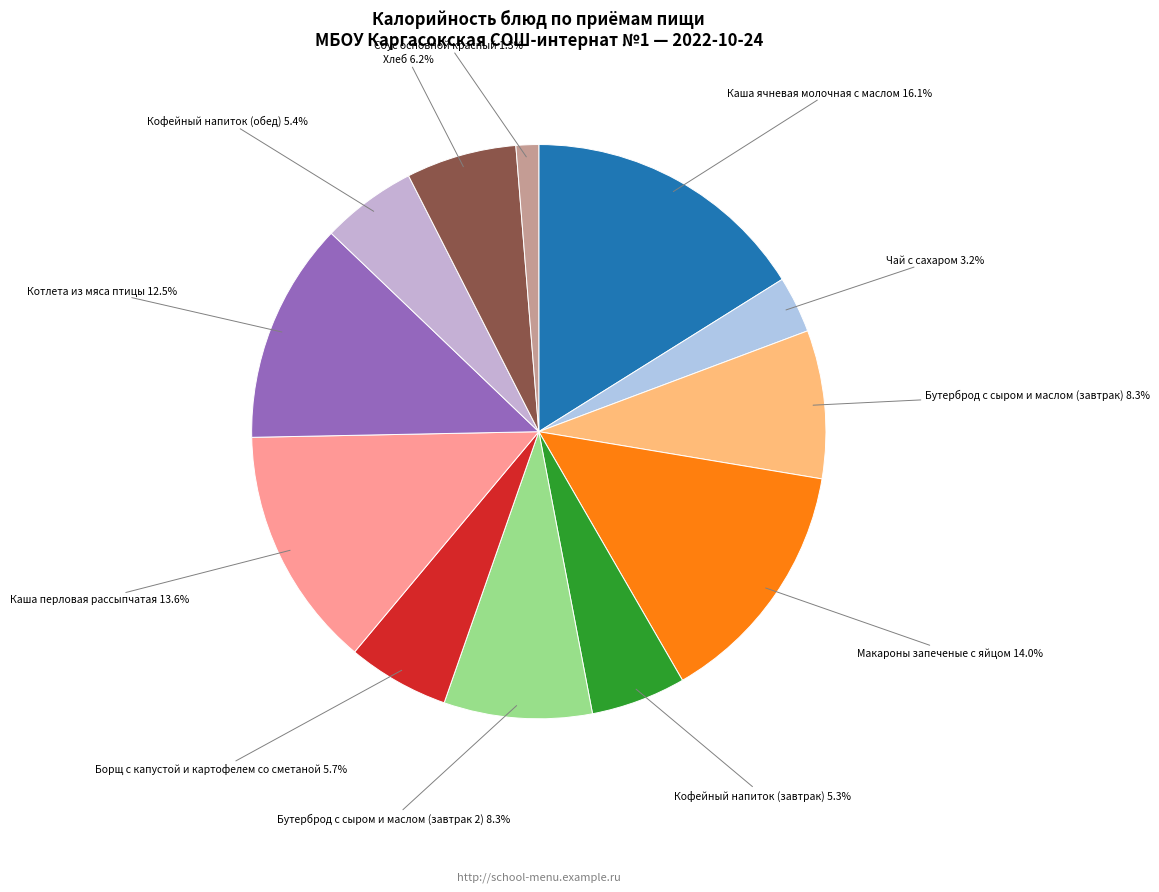

The Каша ячневая молочная с маслом slice represents 27% of the pie. True or false?

False